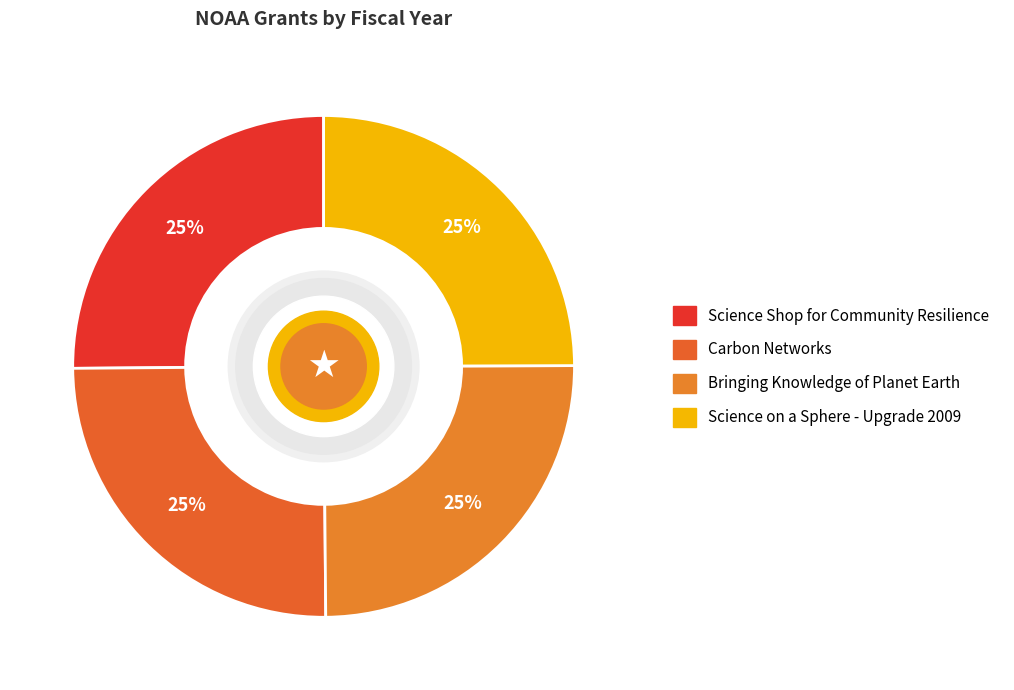

Do Bringing Knowledge of Planet Earth and Carbon Networks together represent more than half of the pie?

No